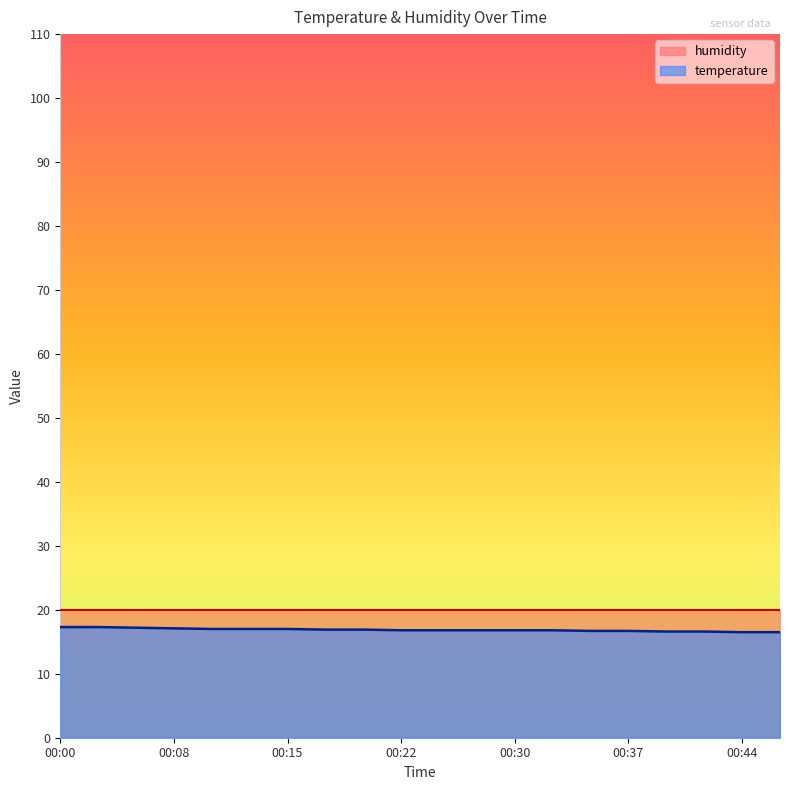

Approximately how many times larger is the value at 00:05 compared to 00:25?

1.0